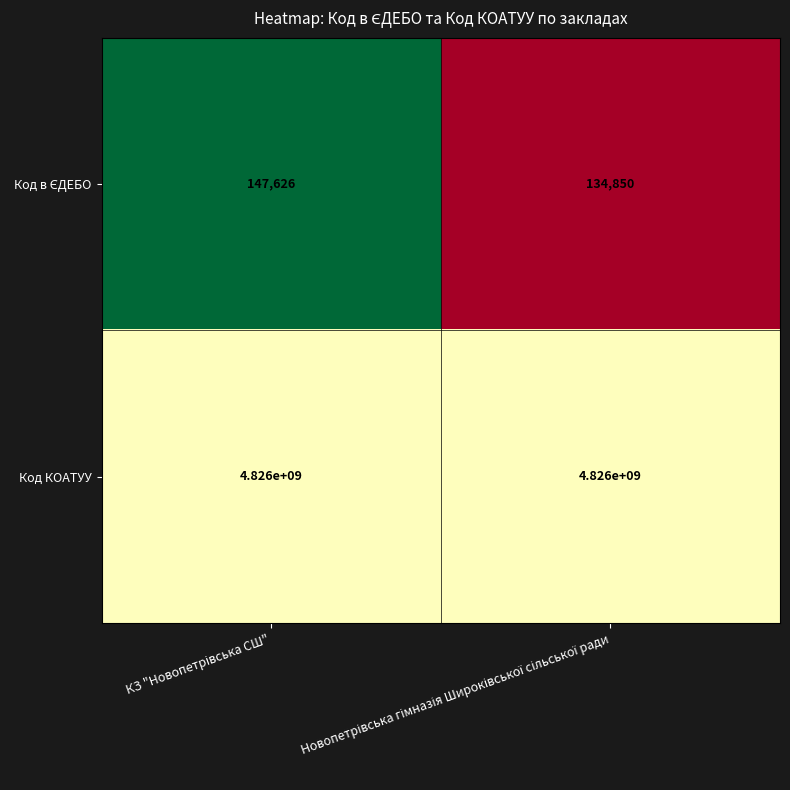

What is the sum of all Код КОАТУУ values?

9652000000